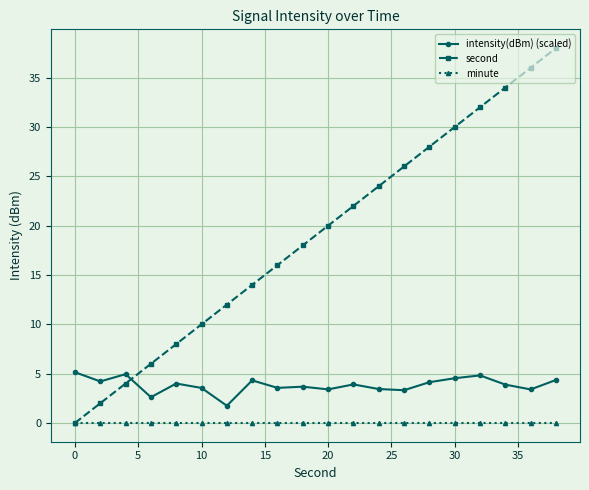

After their last crossing, which series has the higher values: second or intensity(dBm) (scaled)?

second